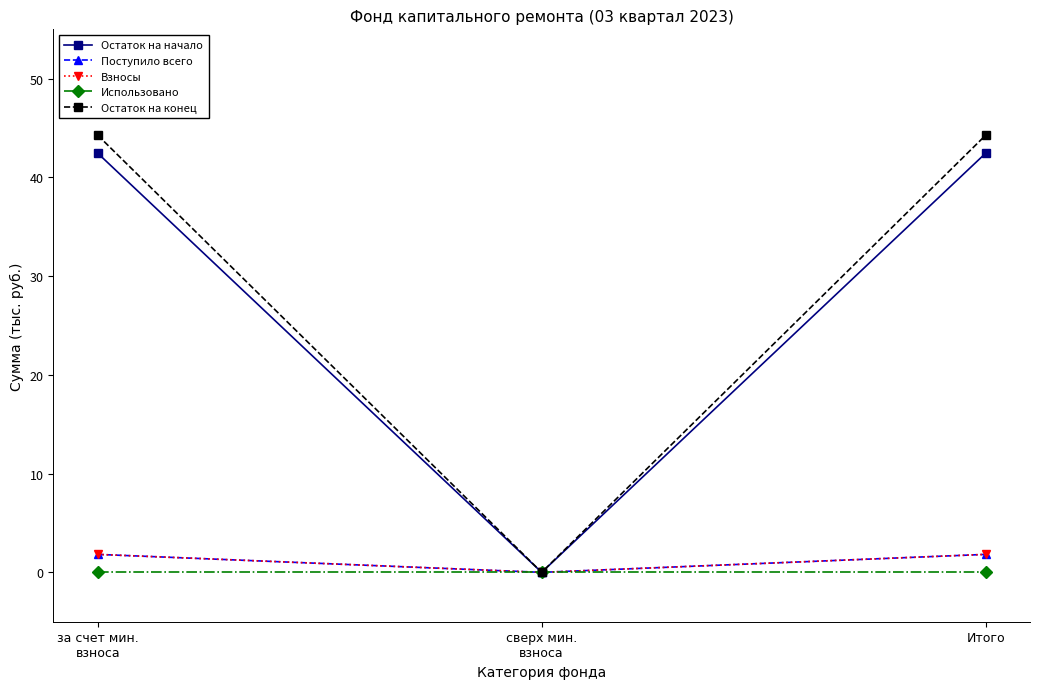

Does the chart have visible grid lines?

No